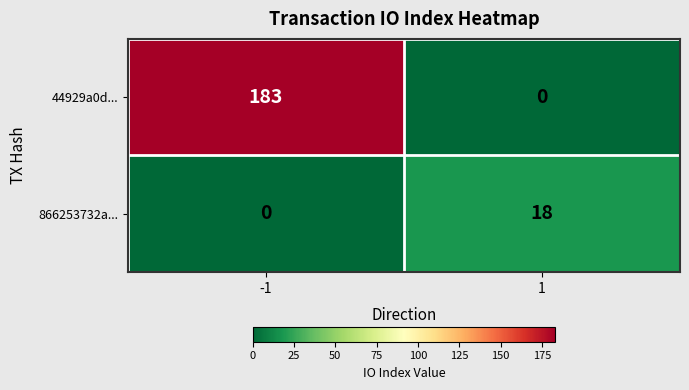

How many data points does each series have?

2